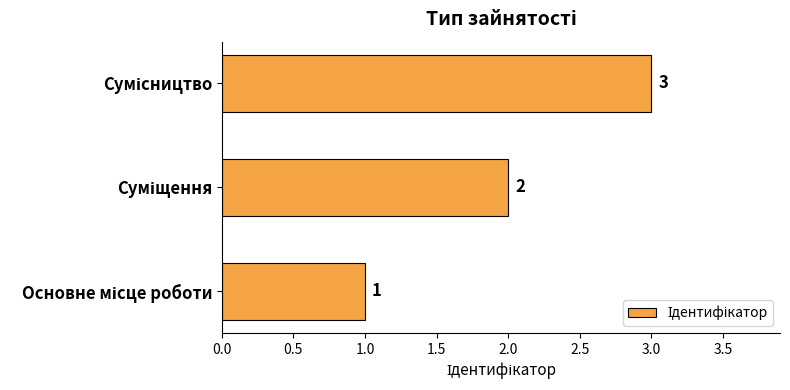

Count the values in the range 1 to 3.

3